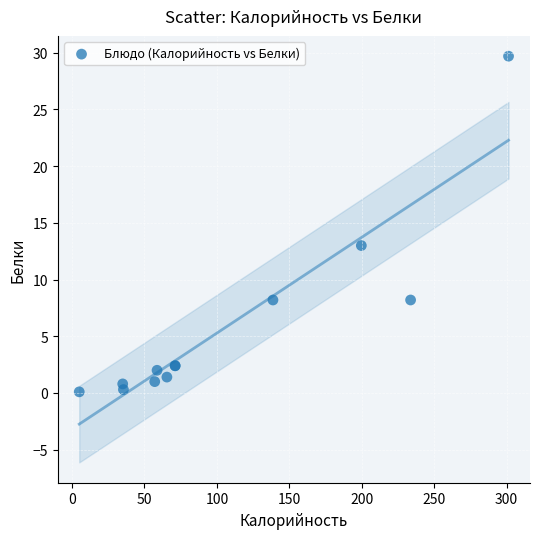

What Y value in the scatter plot is closest to 14?

13.0